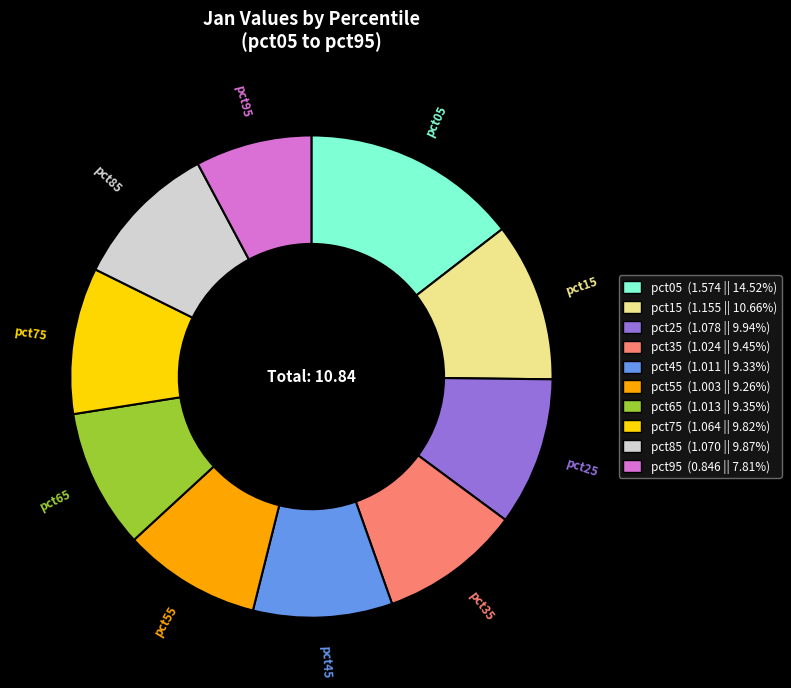

Combined, do pct35 (1.024 || 9.45%) and pct45 (1.011 || 9.33%) account for over 50%?

No